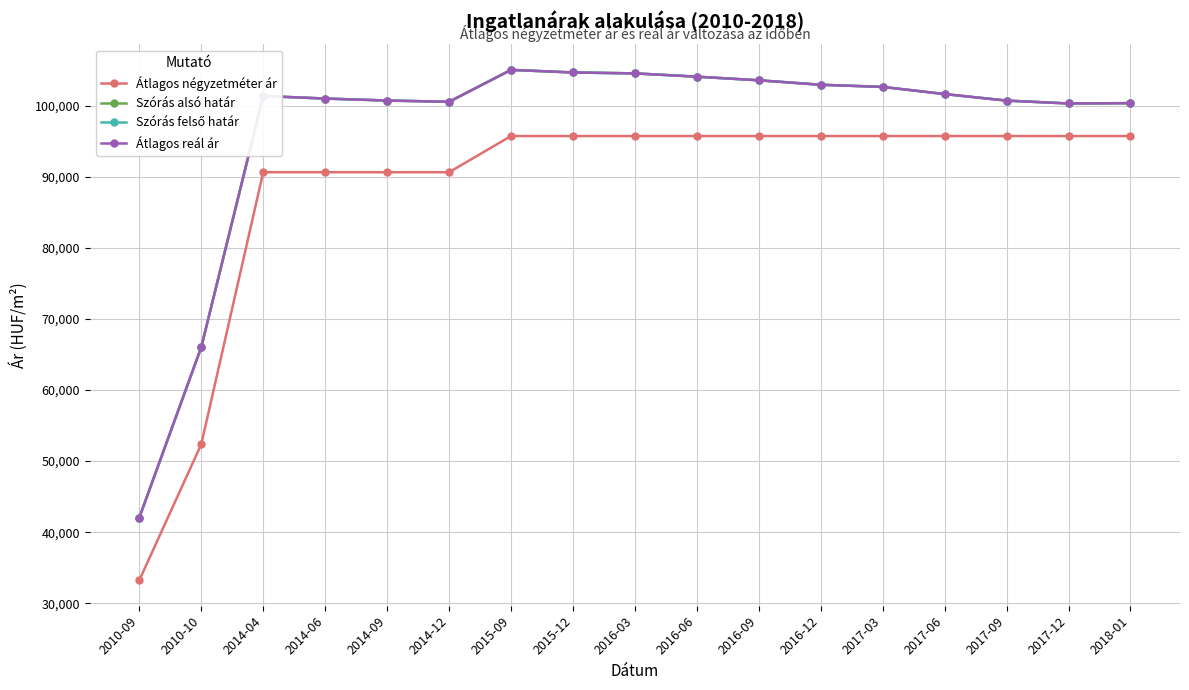

Does the chart have visible grid lines?

Yes